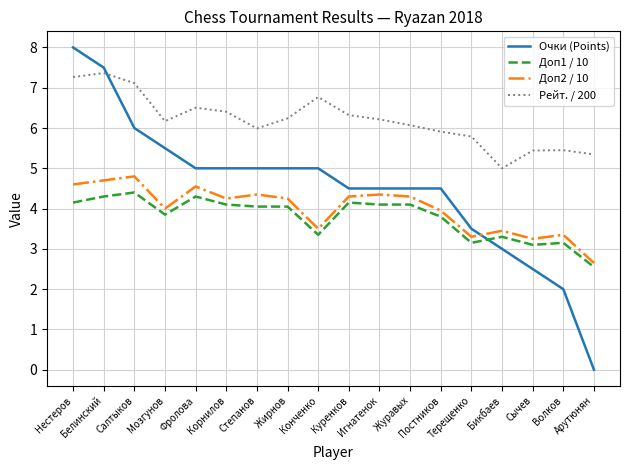

Is the value of Очки (Points) at Нестеров greater than the value of Доп2 / 10 at Куренков?

Yes